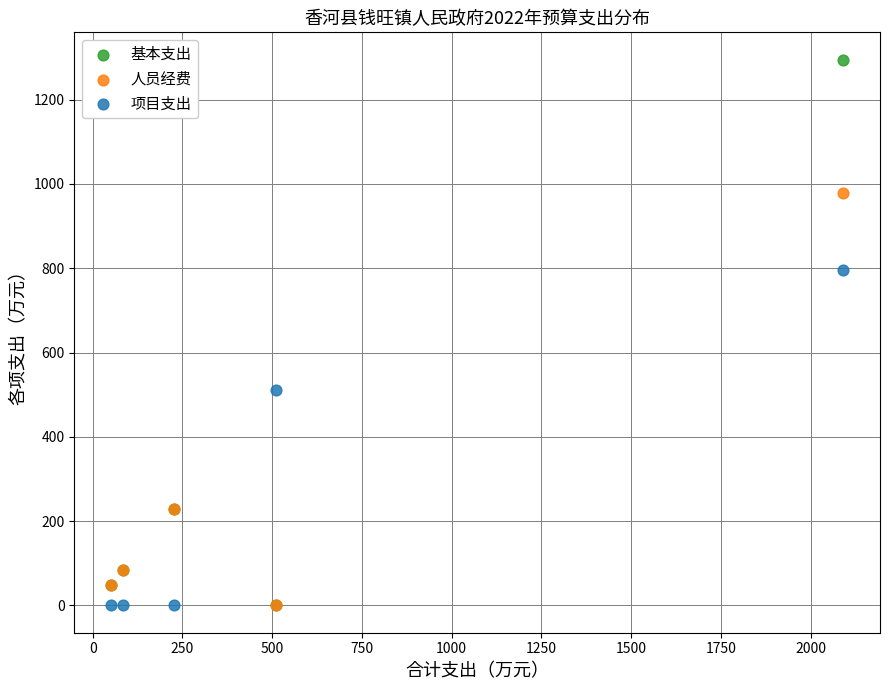

In the 人员经费 series, what Y value is closest to 488?

227.8